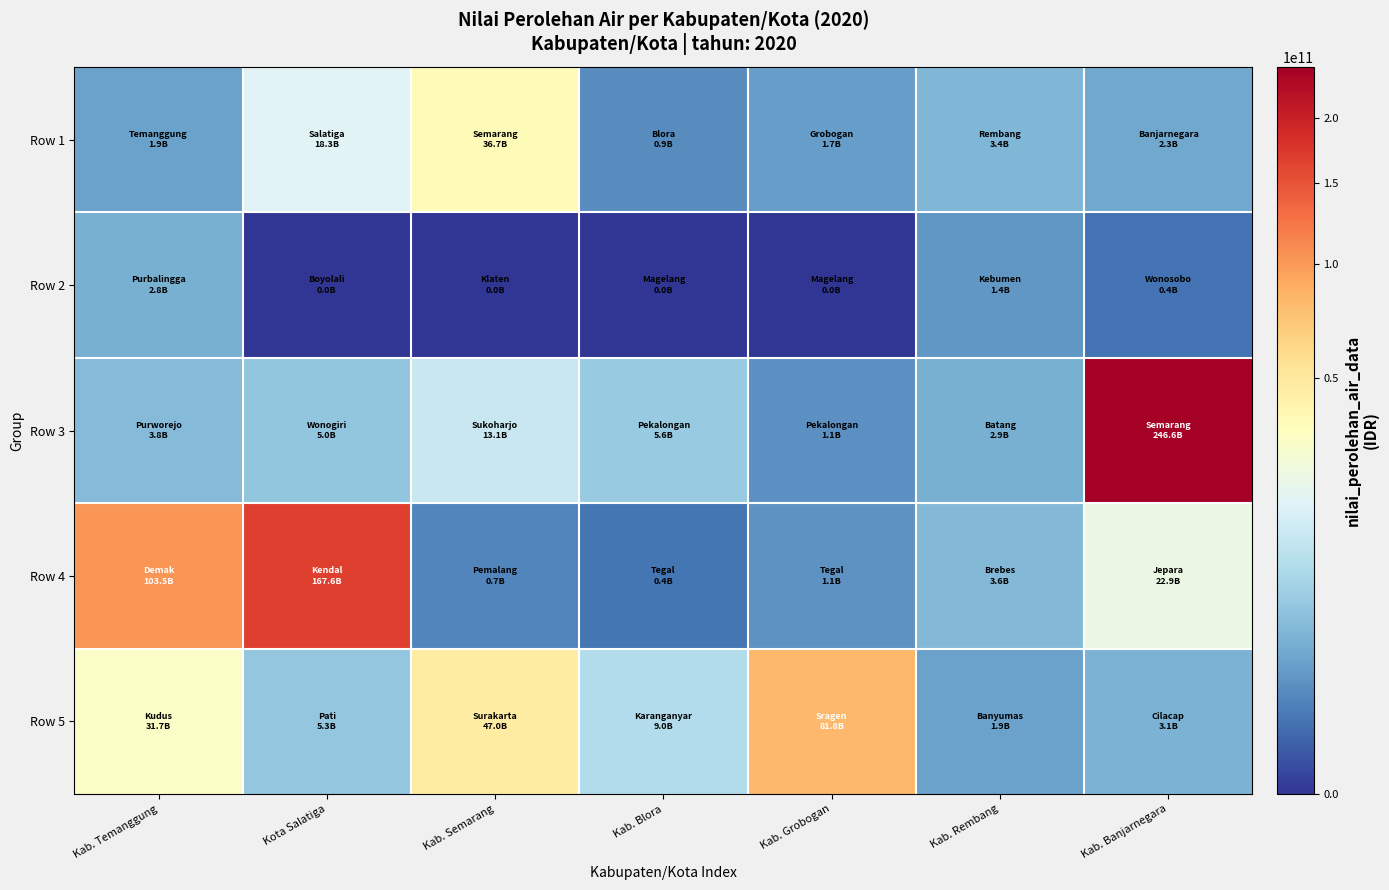

At which category does the chart reach its peak across all series?

Kab. Banjarnegara